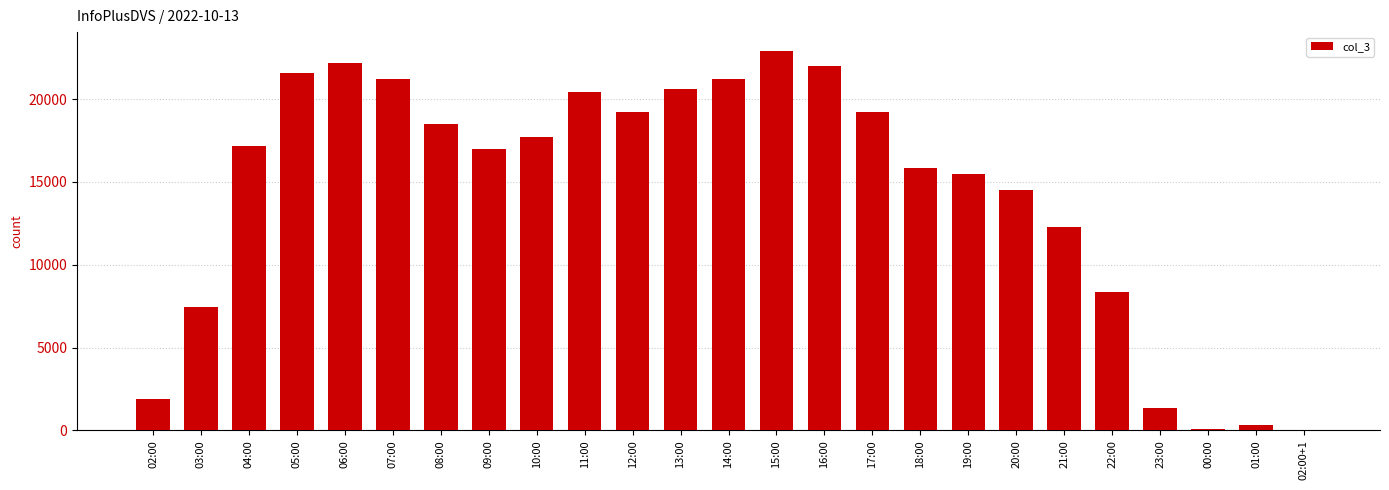

Are the bars horizontal?

No